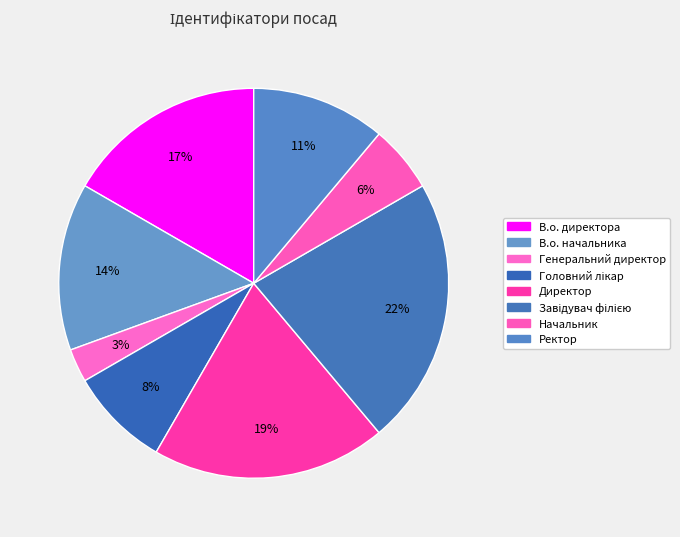

To the nearest percent, what percentage of the pie is Начальник?

6%